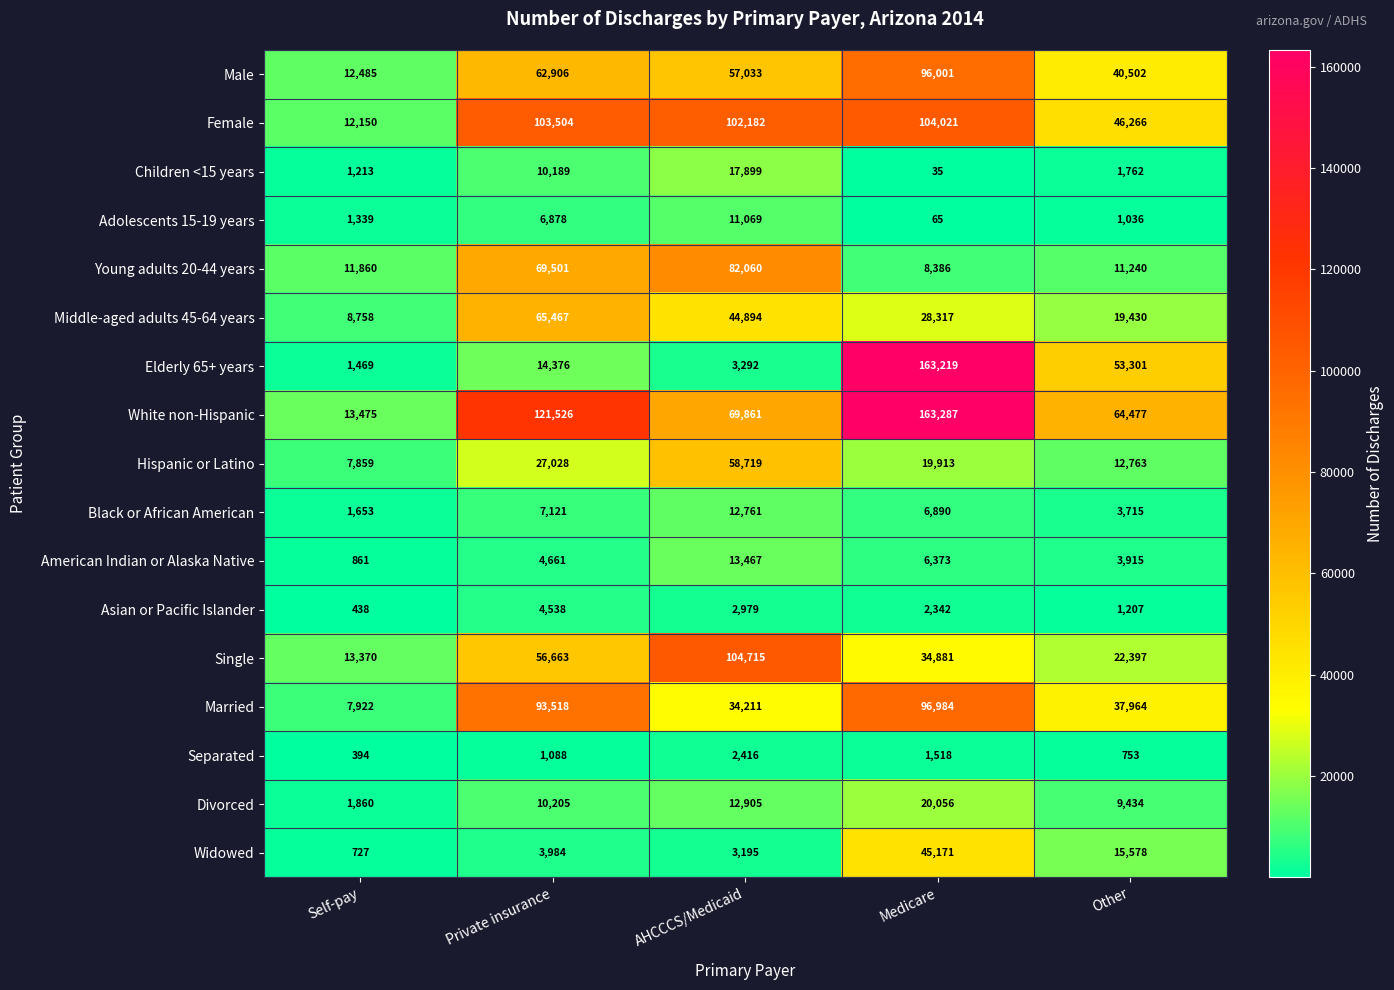

Count the number of data series in this chart.

17